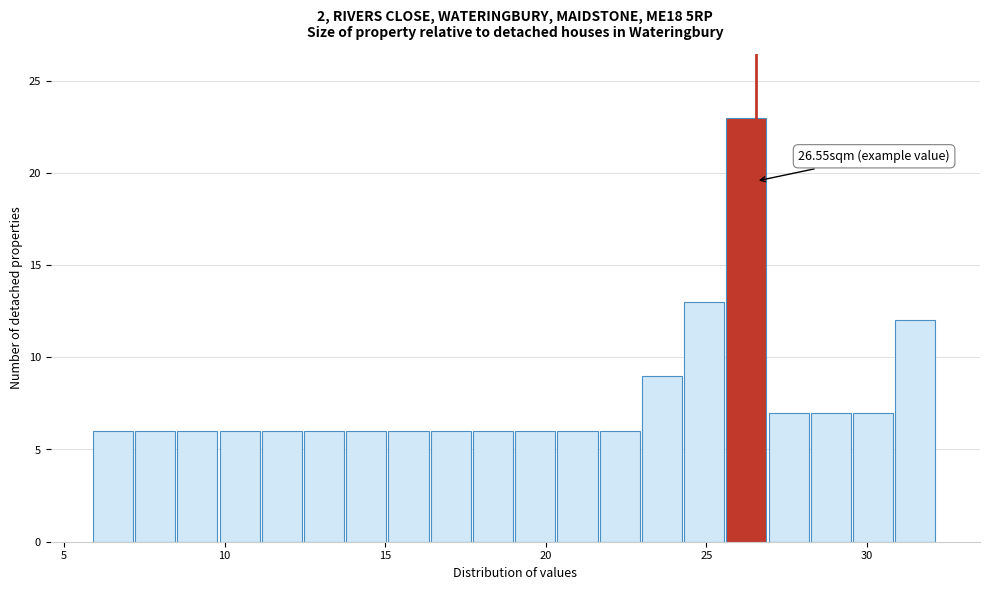

Read against the x-axis, roughly where is the centre of the tallest bar?

26.0